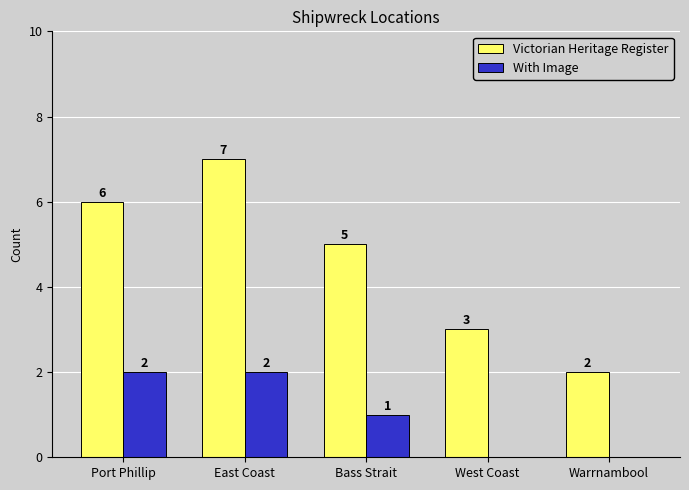

Read the Victorian Heritage Register value at Port Phillip.

6